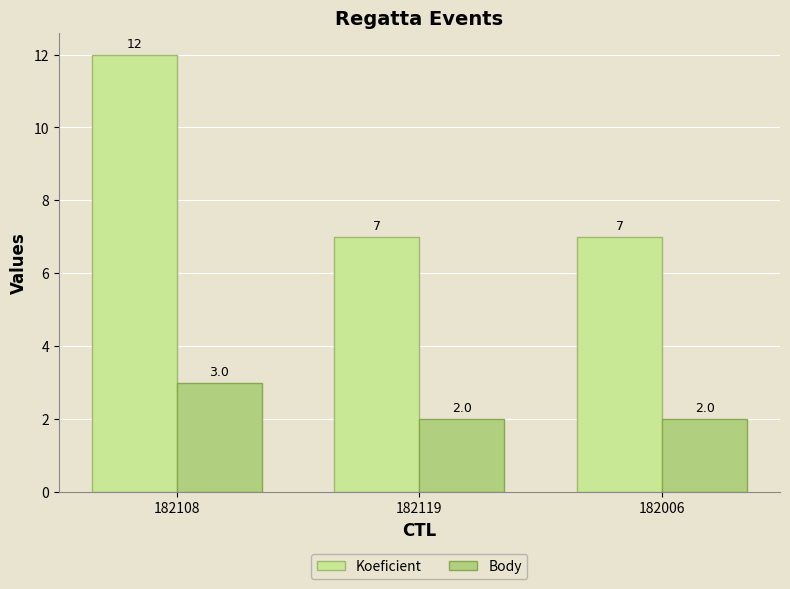

What is the approximate value of Koeficient at 182108?

12